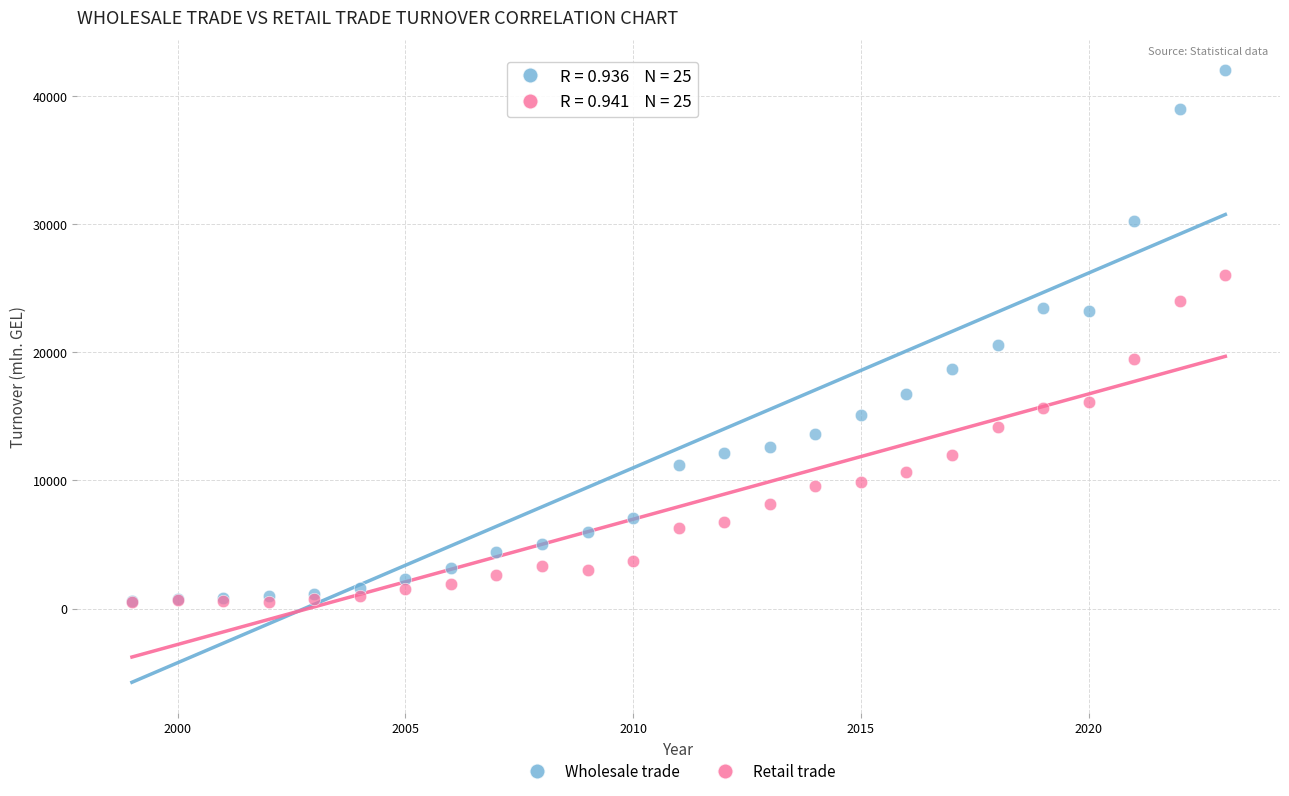

Across all series, what Y value is closest to 21238?

20576.4